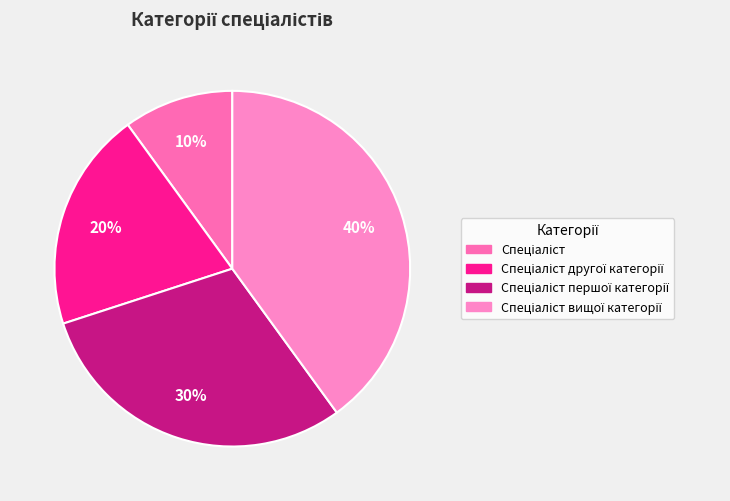

Is it true that Спеціаліст другої категорії is 20% of the pie?

True